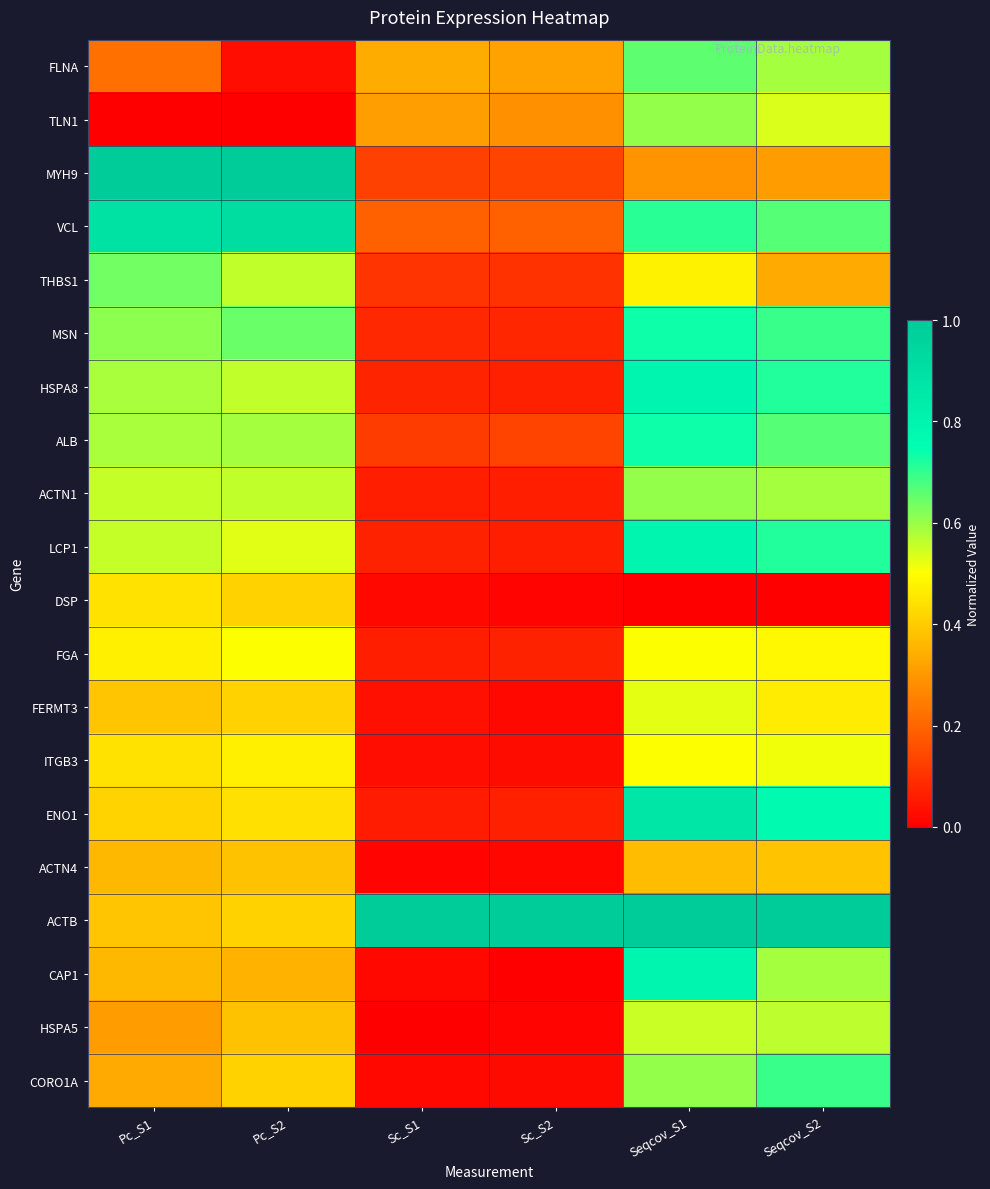

Which series changed the most between Pc_S2 and Sc_S2?

MYH9